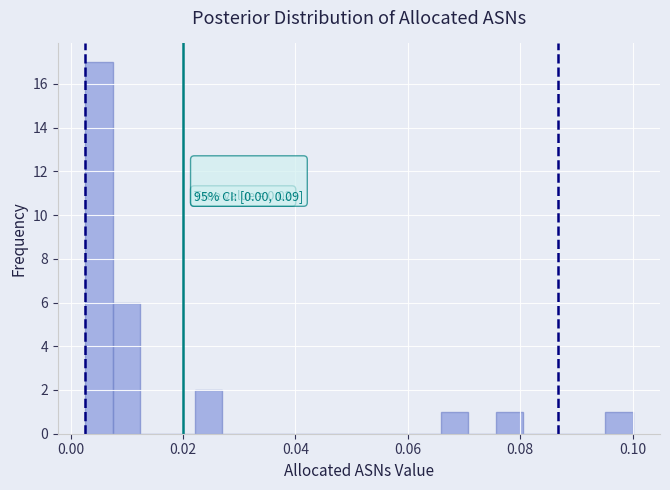

Around what value on the x-axis is the tallest bar? Give the approximate position of its centre, as read against the axis.

0.006